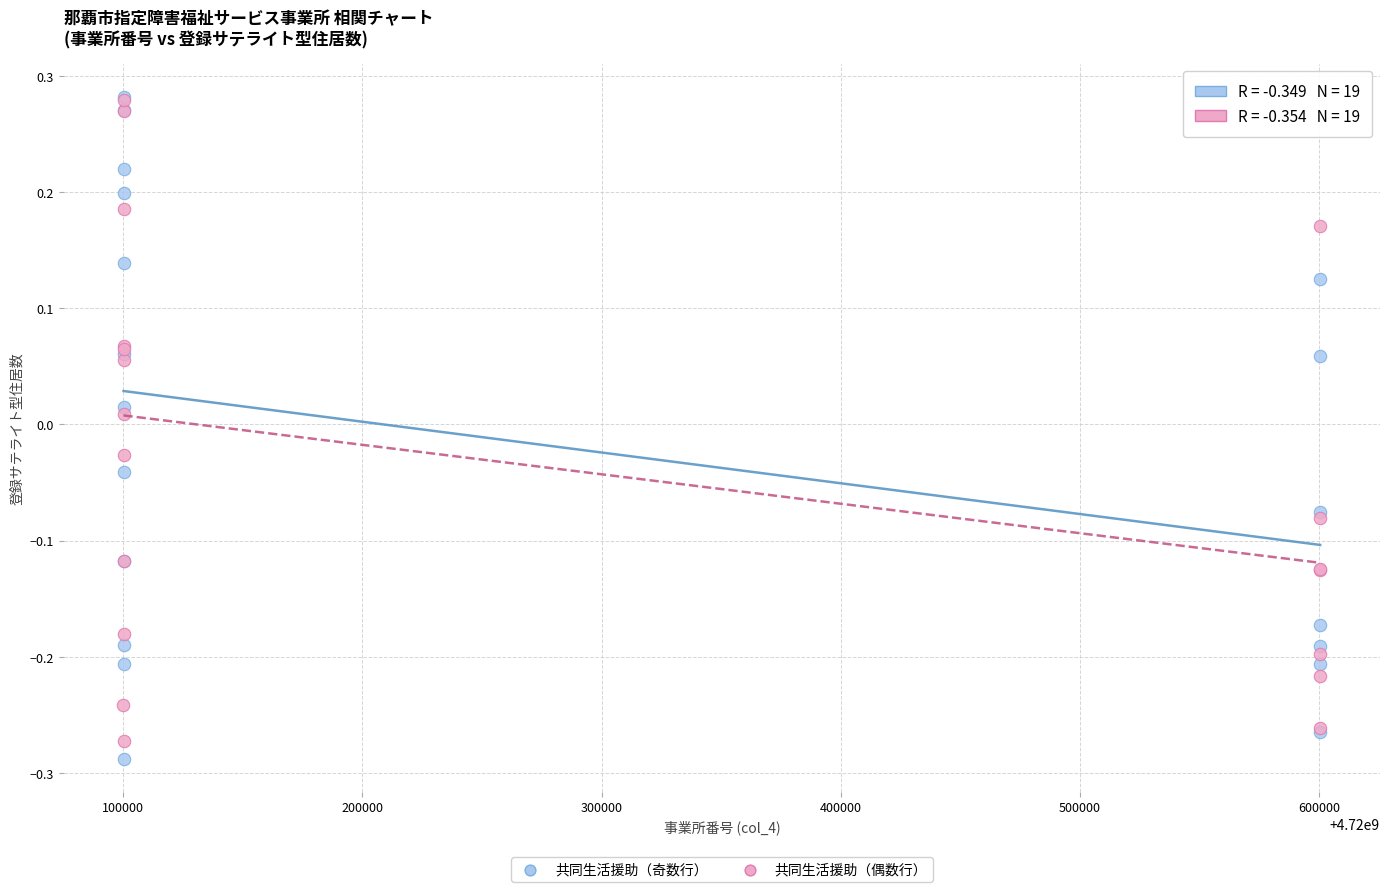

What are all the series names shown in the legend?

共同生活援助（奇数行）, 共同生活援助（偶数行）